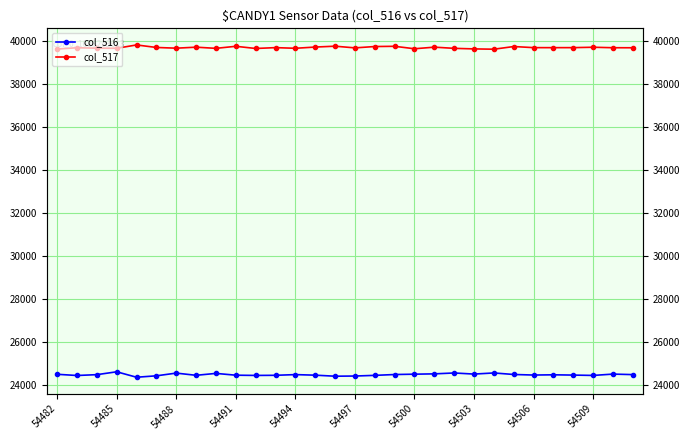

True or false: col_517 and col_516 cross at least once.

False